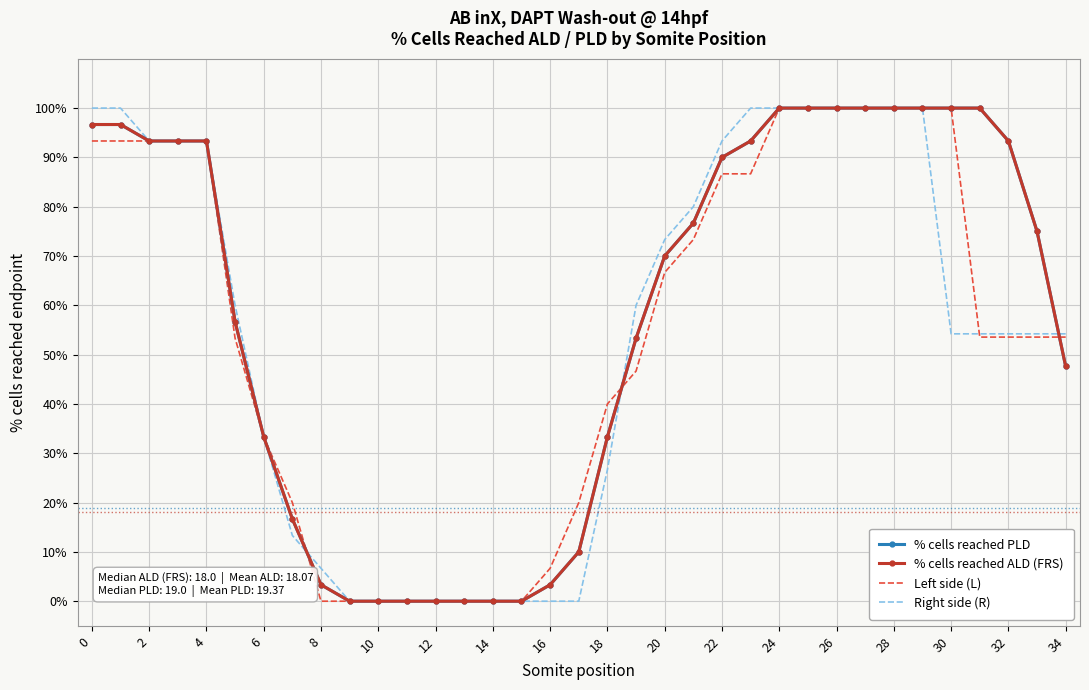

True or false: % cells reached ALD (FRS) and % cells reached PLD intersect in this chart.

False